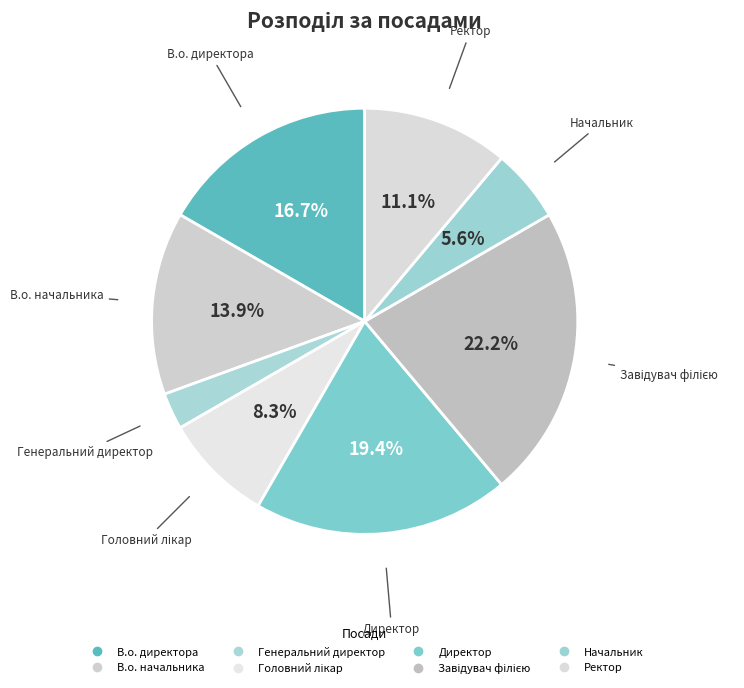

What is the largest slice in the pie chart?

Завідувач філією